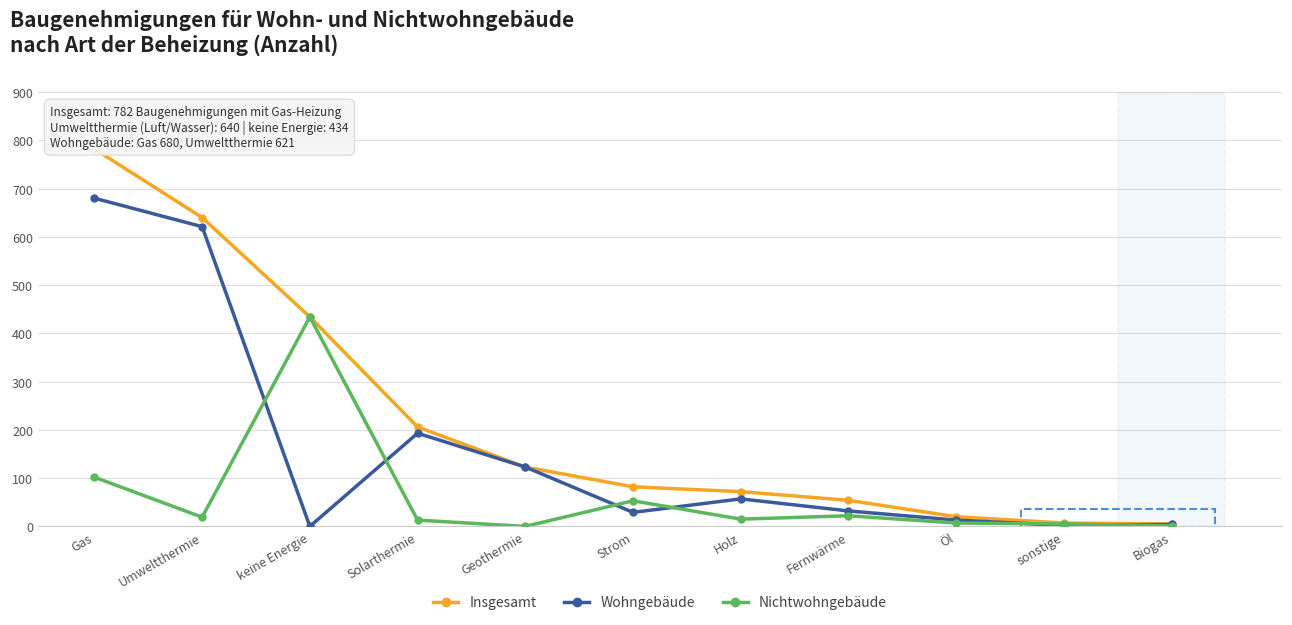

Rank the series at Holz from highest to lowest value.

Insgesamt, Wohngebäude, Nichtwohngebäude